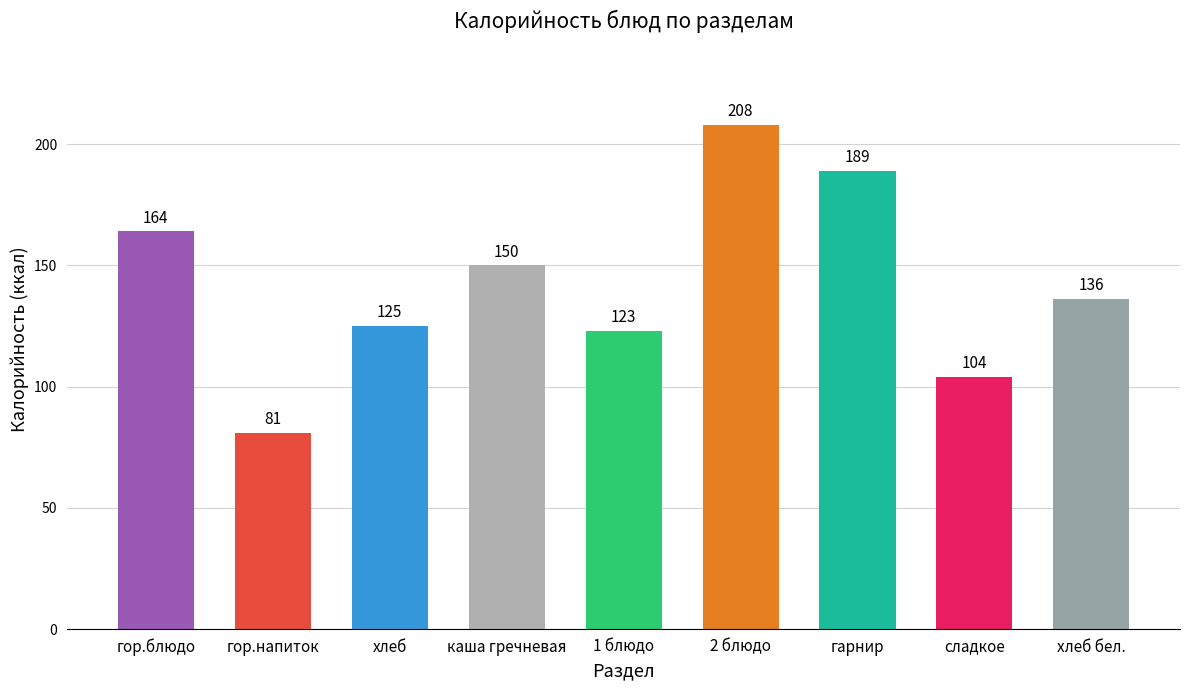

What position from the left is хлеб бел.?

9